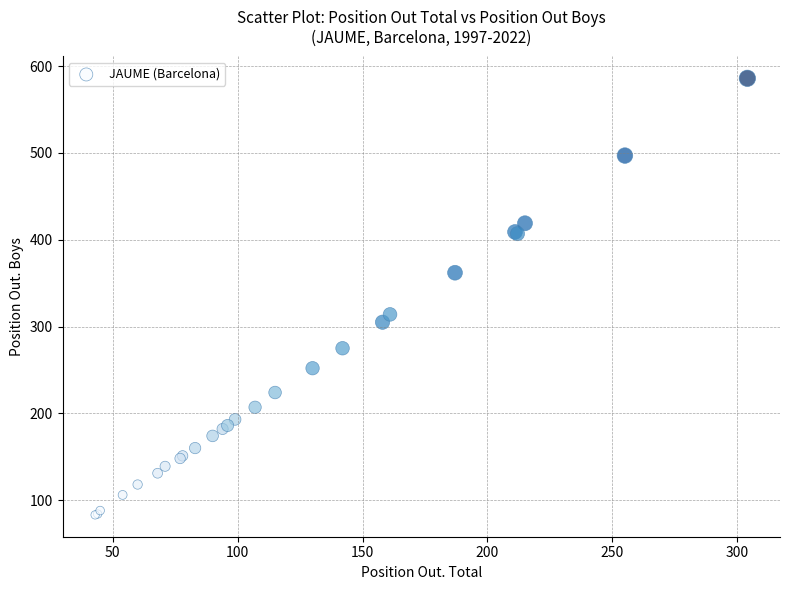

What Y value in the scatter plot is closest to 334?

314